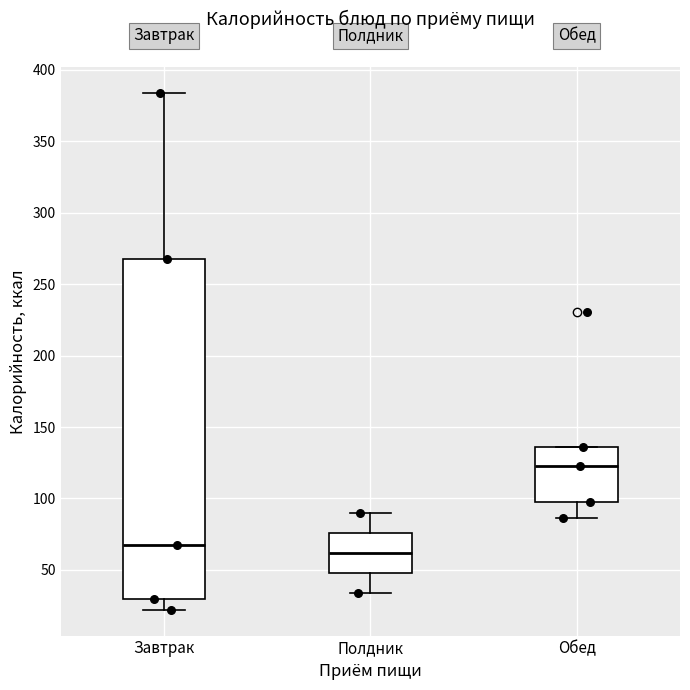

Reading left to right, transcribe this box plot: for each box, give where its median line is, the range the box spans, and where its two whiskers end, as read against the y-axis. The values are not printed on the chart, so give them approximately, as read against the axis.

Завтрак: median 70, box 30 to 265, whiskers 20 to 385
Полдник: median 60, box 50 to 75, whiskers 35 to 90
Обед: median 125, box 100 to 135, whiskers 85 to 135